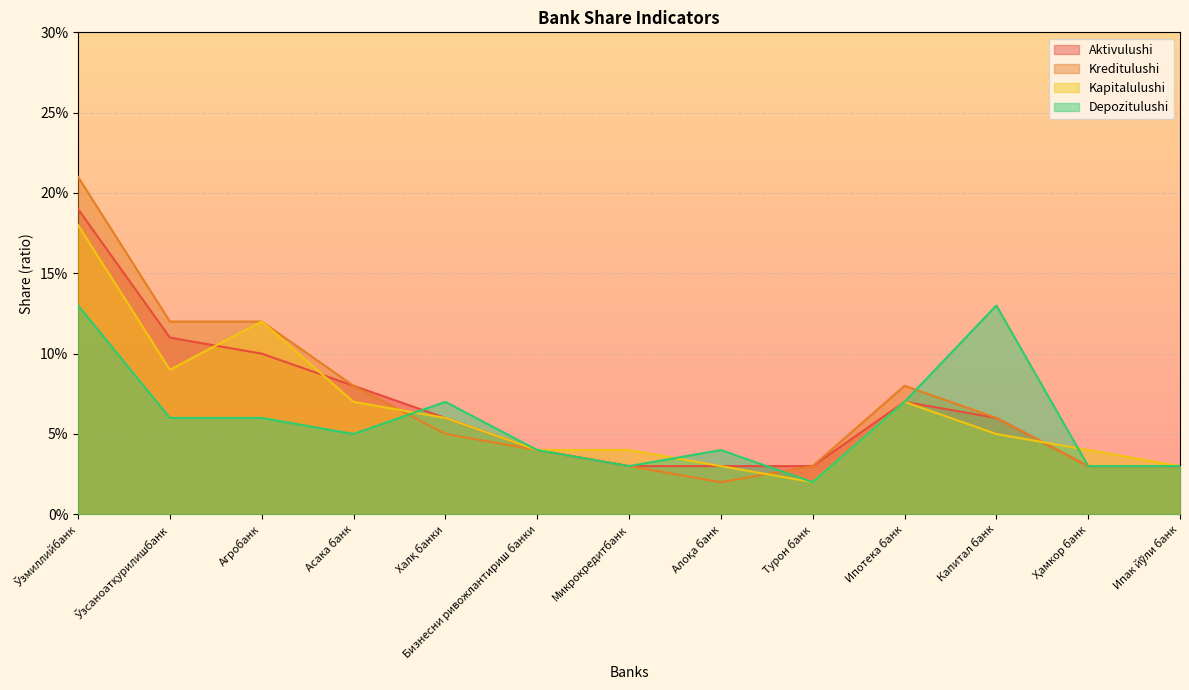

What is the difference between the maximum and minimum values in the Kapitalulushi series?

0.2